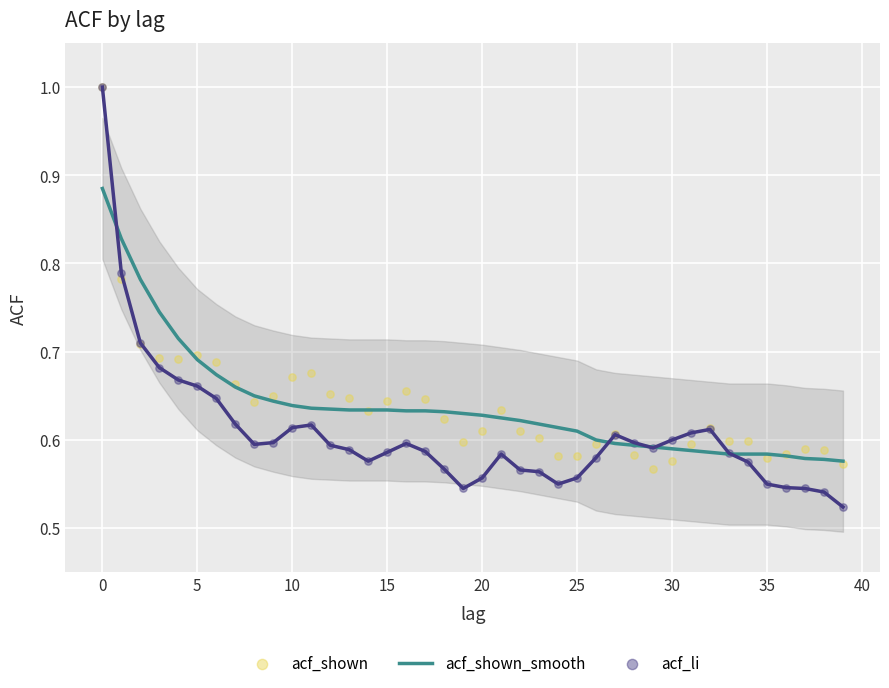

What are all the series names shown in the legend?

acf_shown_smooth, acf_shown, acf_li